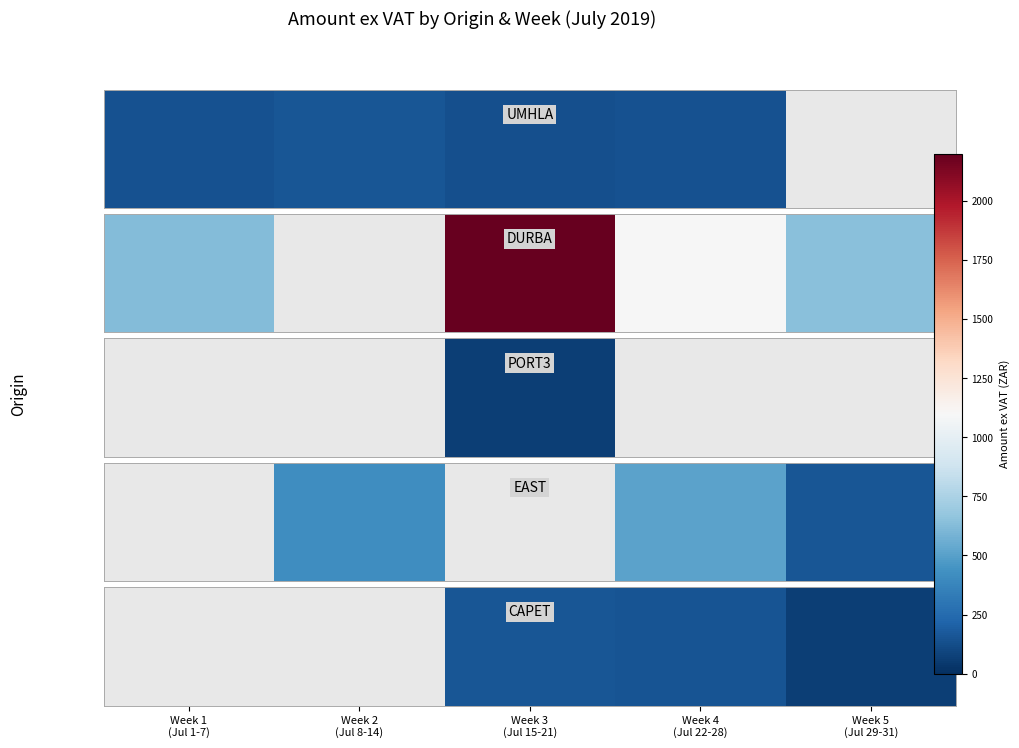

The chart shows a value of 251.3 at Week 4
(Jul 22-28). True or false?

False